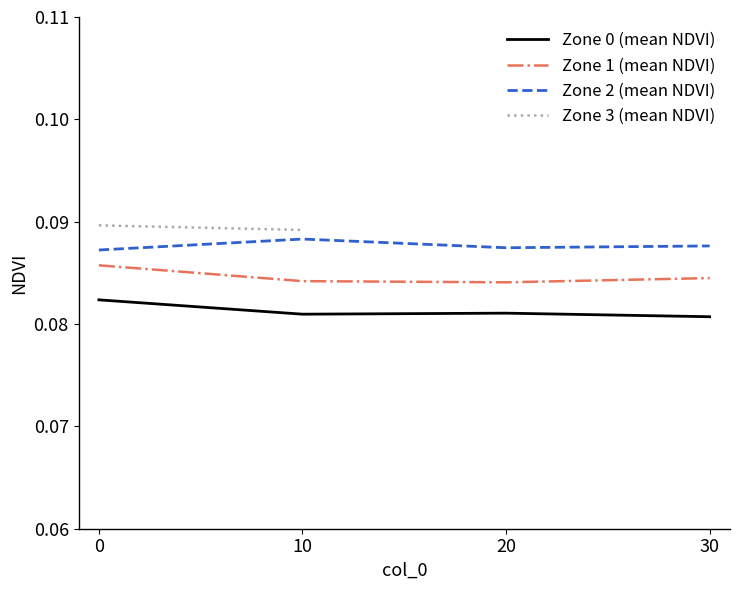

Where is the first local maximum for Zone 2 (mean NDVI)?

10